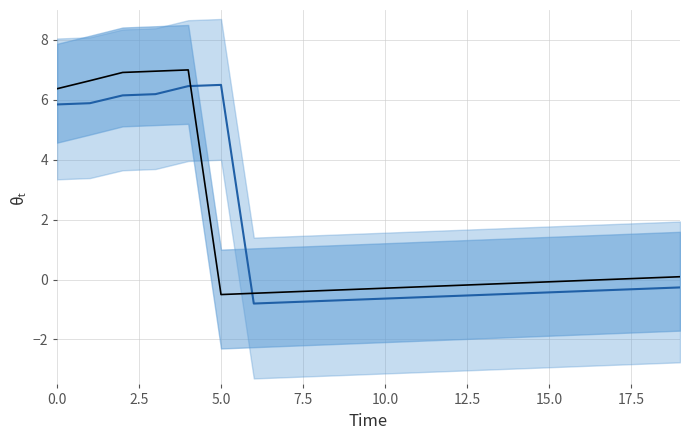

Is the value of Regular at 15.0 greater than the value of Vote at 20.0?

Yes